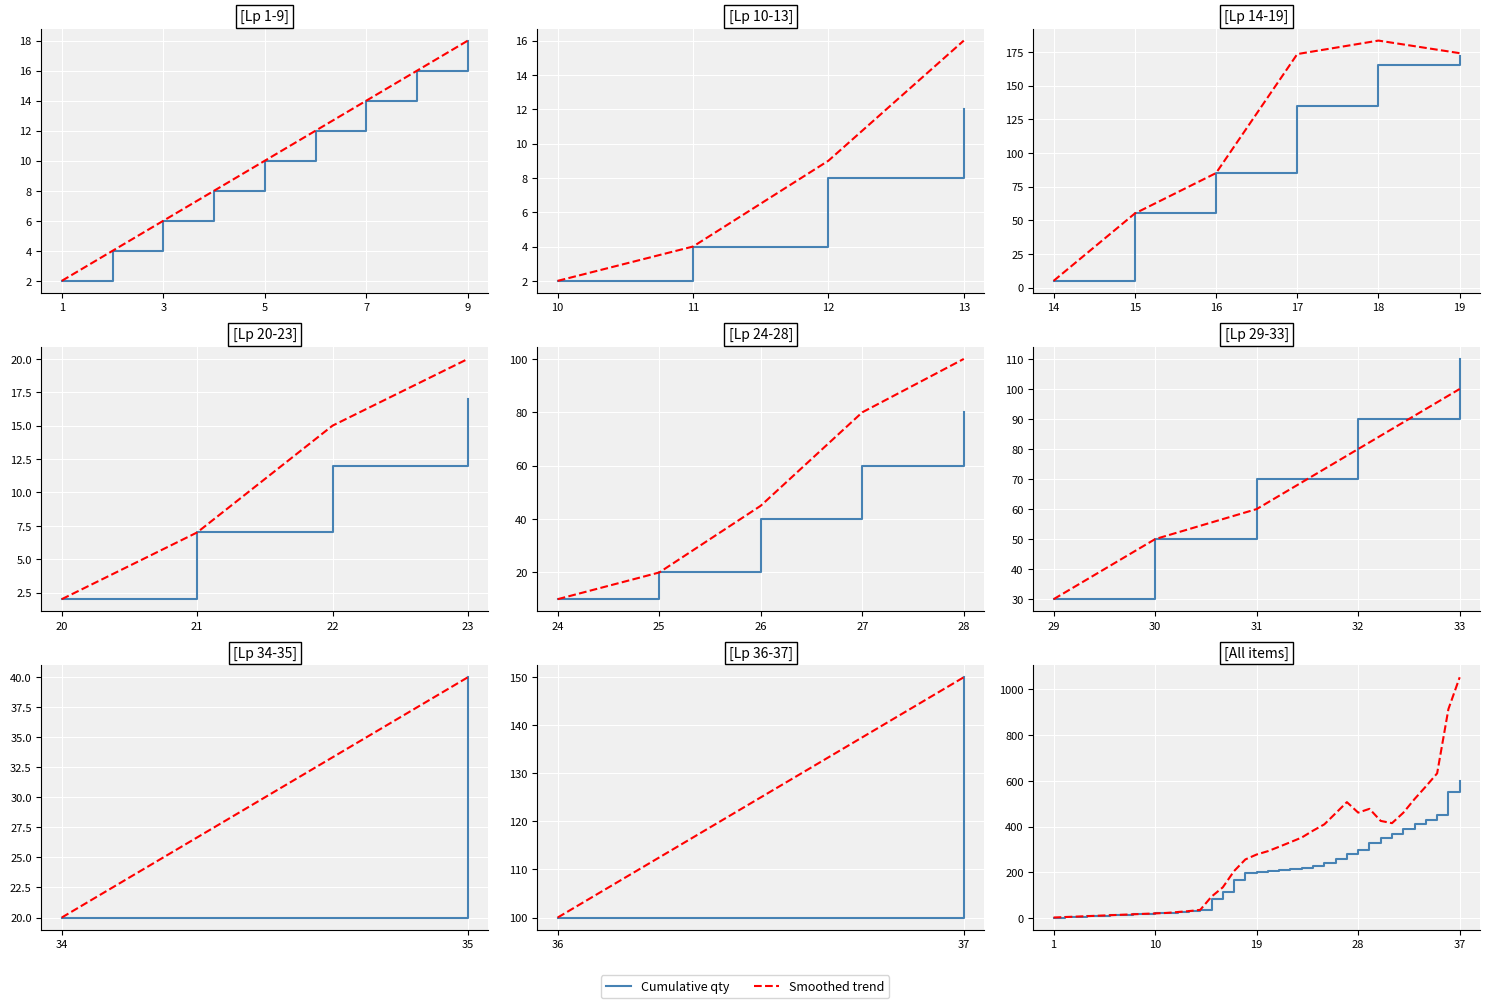

What is the difference between the maximum and minimum values in the Cumulative qty series?

597.0